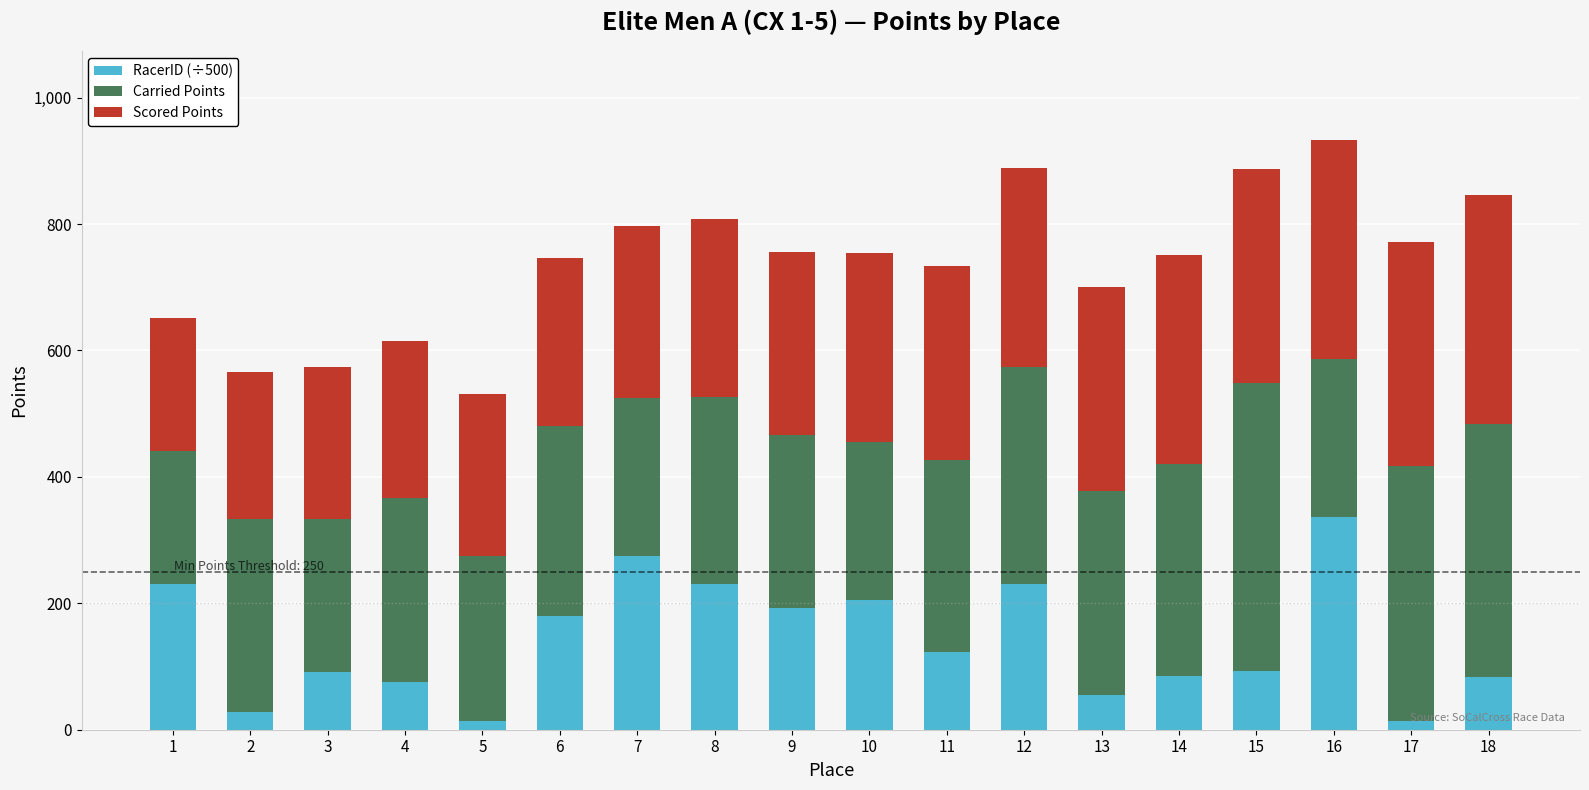

What is the total value across all series at 14?

751.5